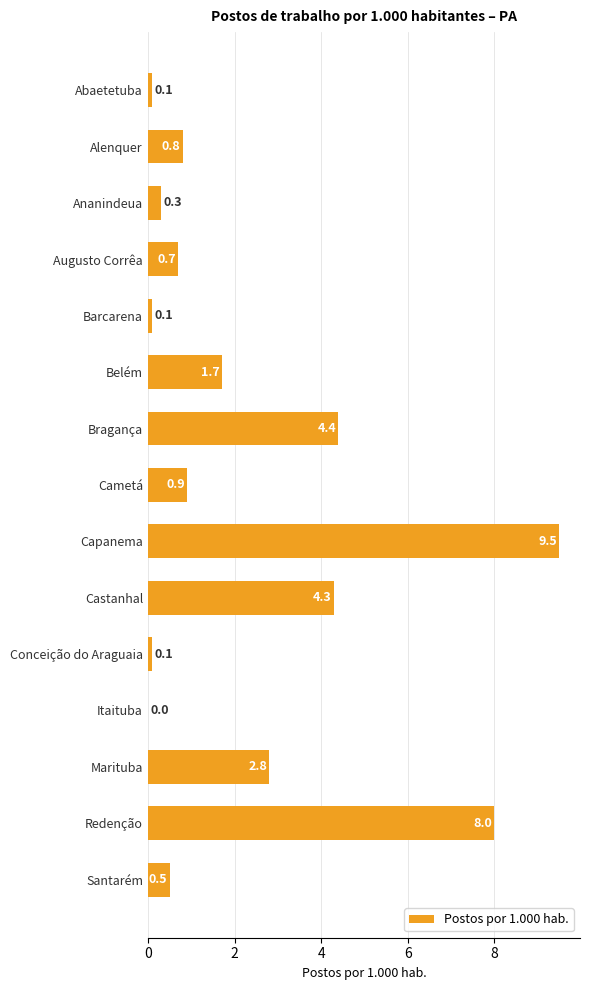

Are the bars horizontal?

Yes